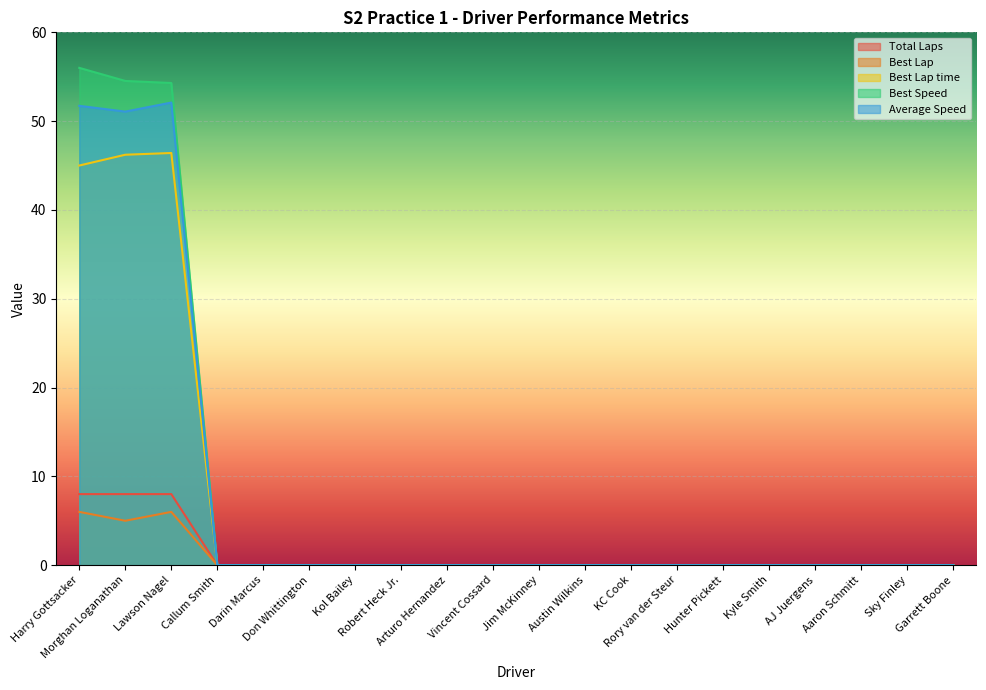

True or false: Total Laps and Best Lap time intersect in this chart.

False